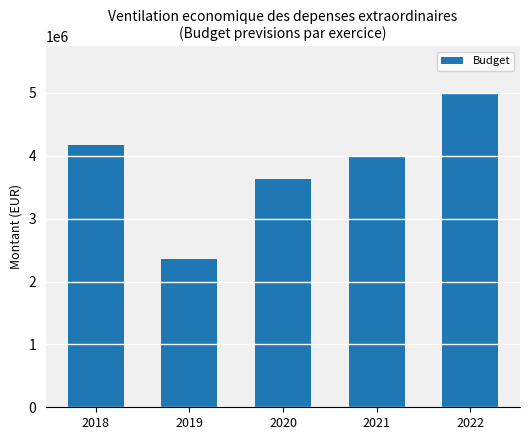

At which category does the chart reach its minimum across all series?

2019